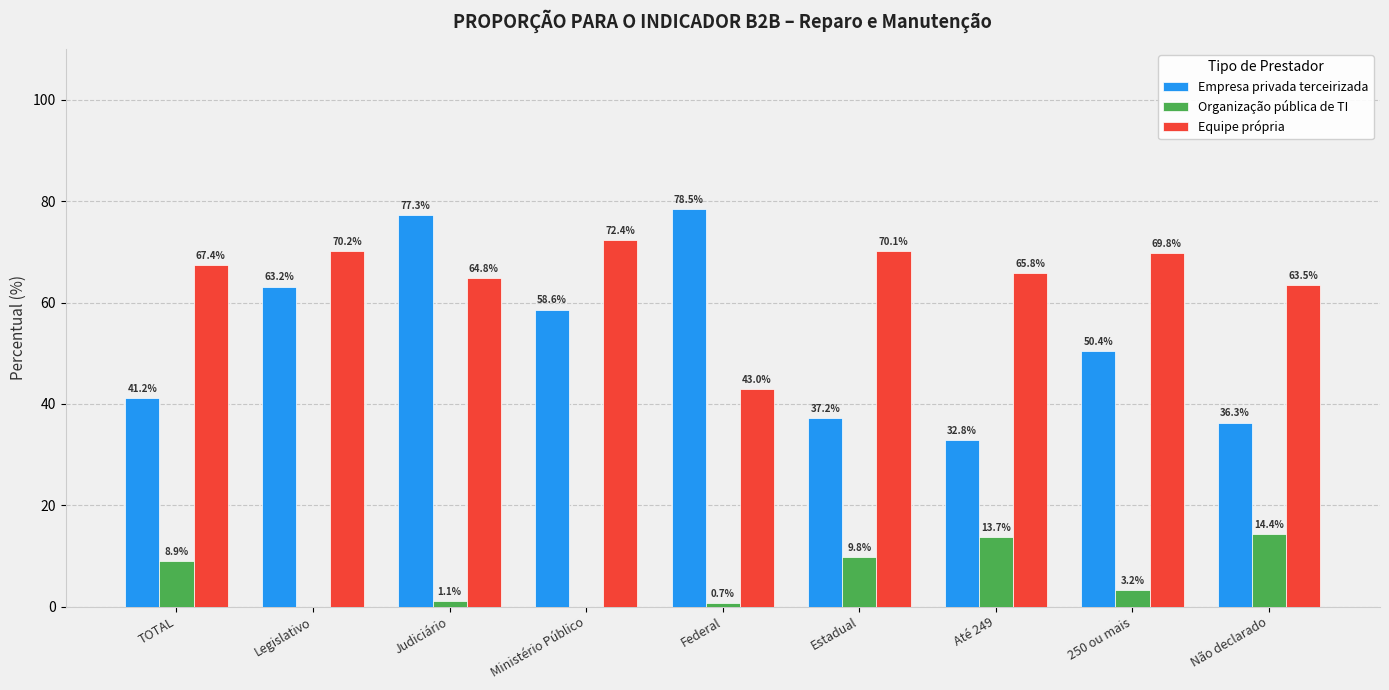

What is the greatest value displayed?

78.5